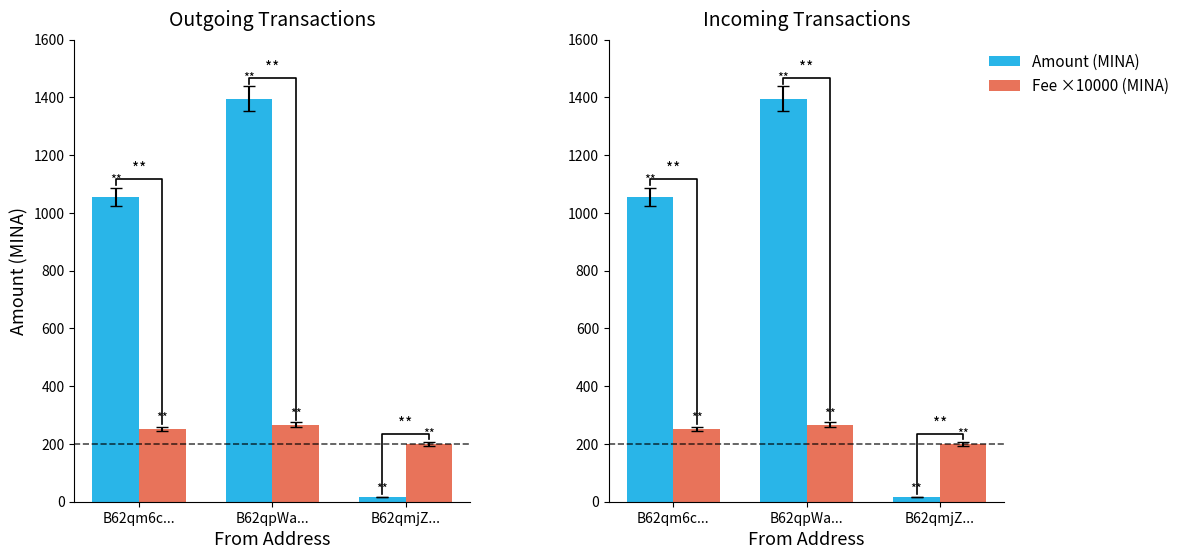

What is the total value across all series at B62qpWa...?

1662.8